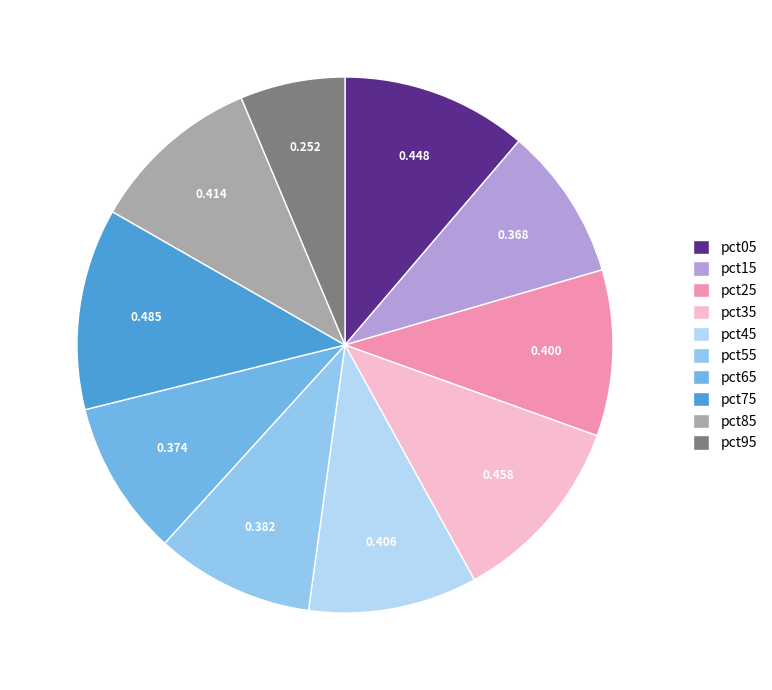

Is it true that pct65 is 1% of the pie?

False